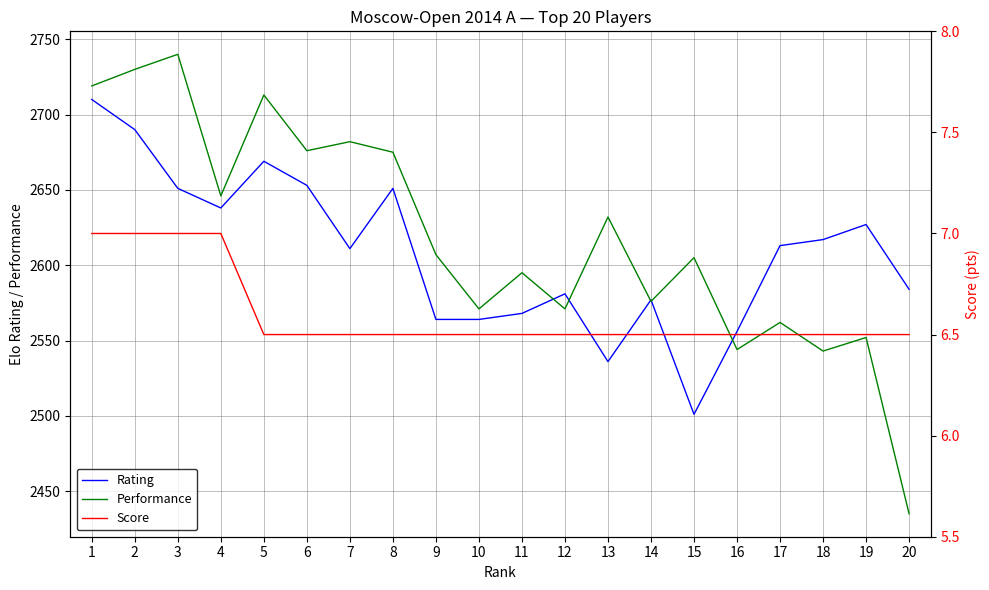

True or false: Performance and Score intersect in this chart.

False